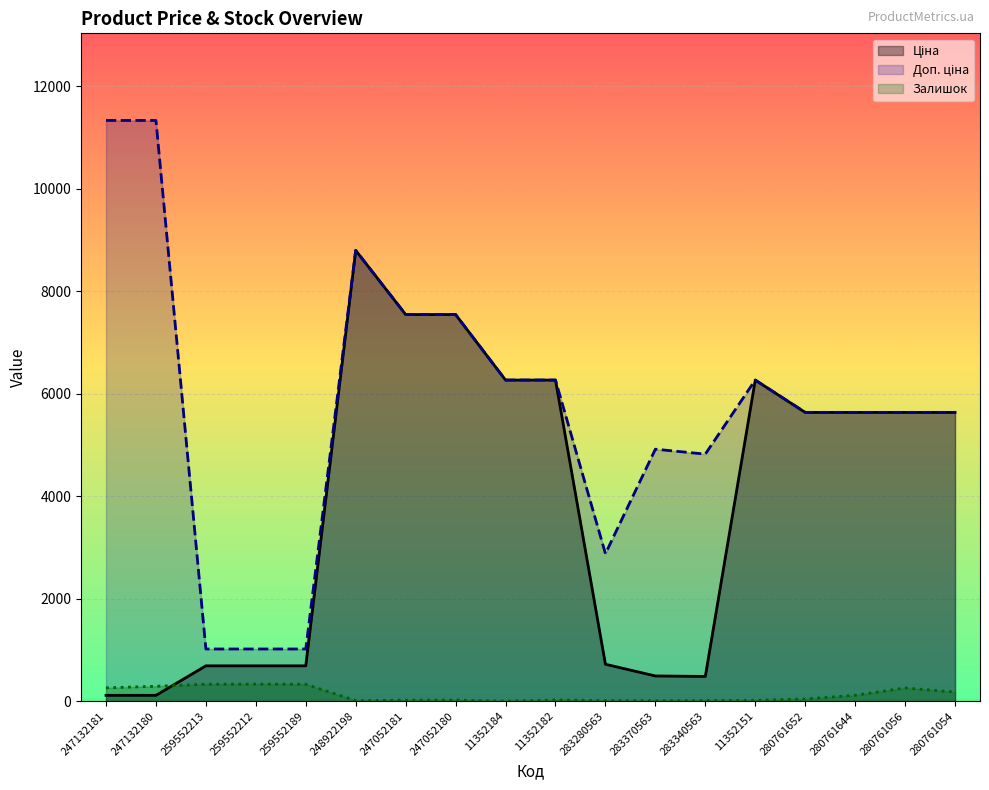

How many data points in Доп. ціна are less than 5636?

6